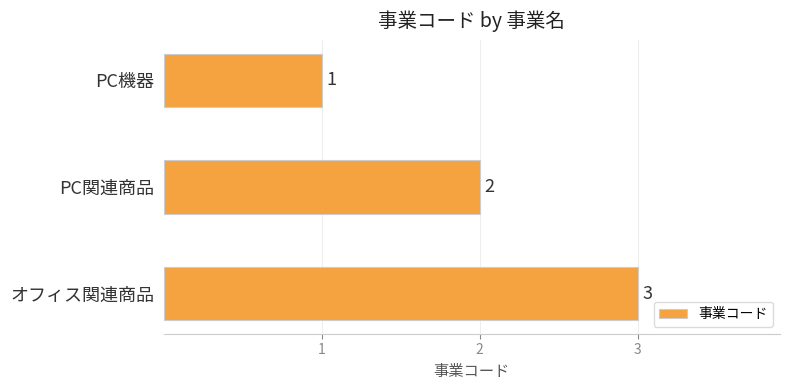

How many series are shown in this chart?

1